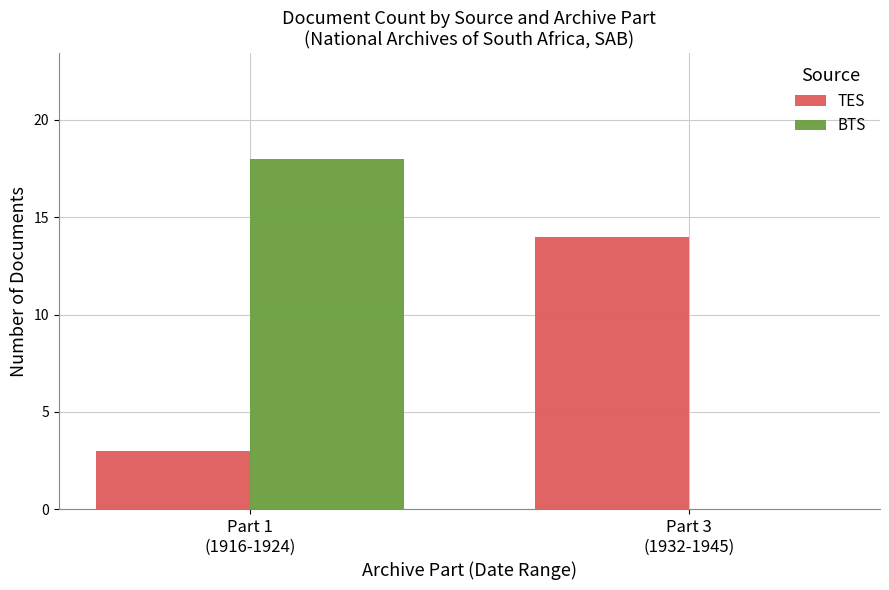

How many groups of bars are there?

2